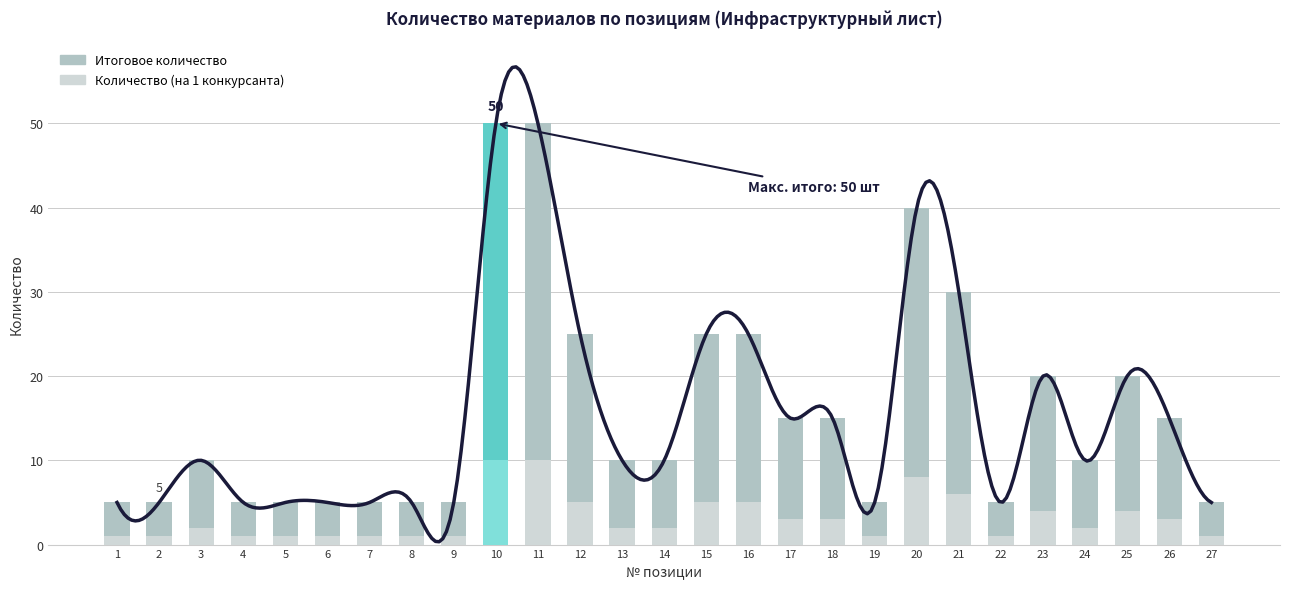

The Итоговое количество series shows 10 at 3. True or false?

True